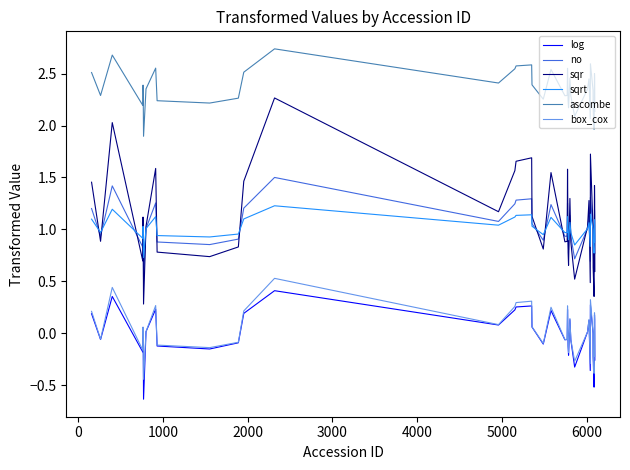

At how many categories does at least one series exceed 0?

40